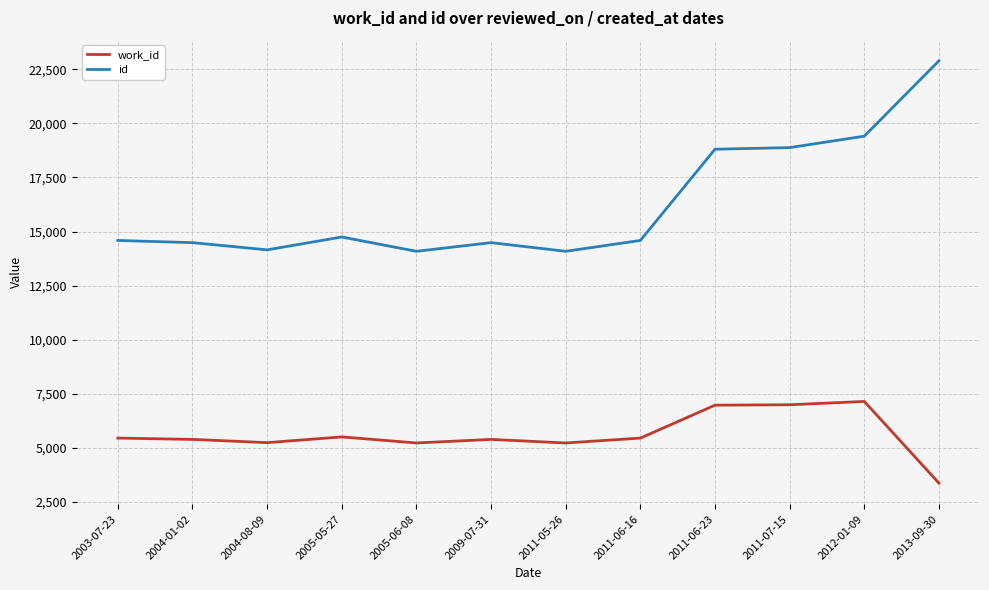

What is the approximate value of work_id at 2011-06-16, to the nearest 100?

5500